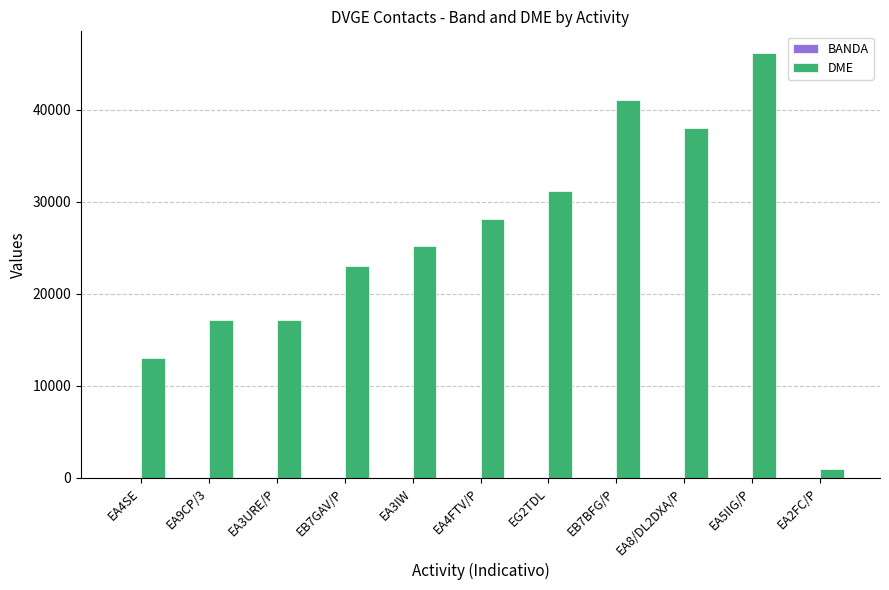

Between EA3URE/P and EB7GAV/P, which series saw the biggest shift?

DME